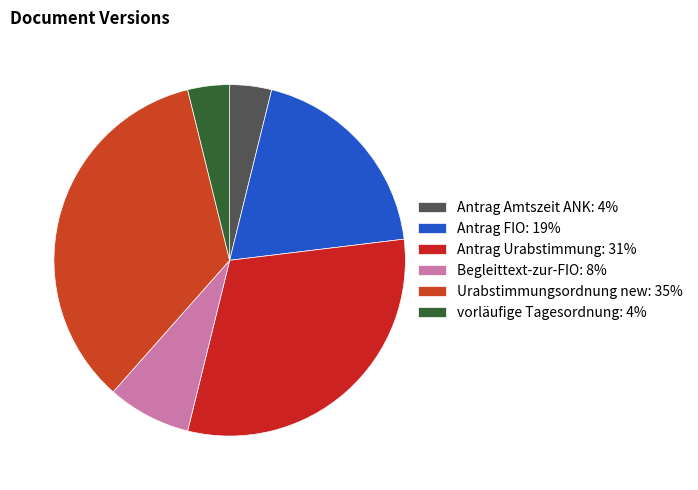

To the nearest percent, what is the difference between the largest and smallest slice percentages?

31%